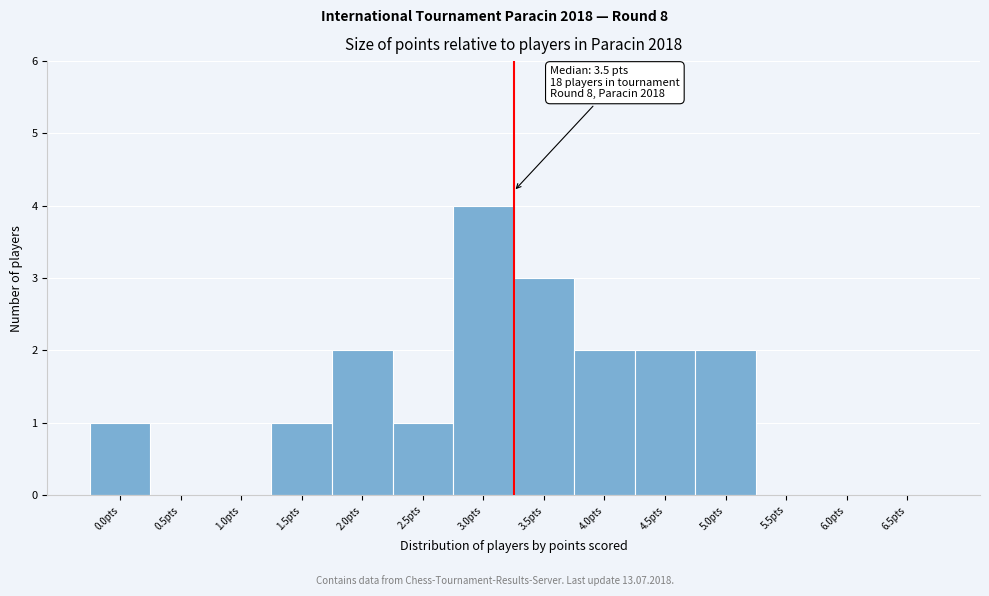

Reading left to right, what are all the values shown in this chart?

0.0pts=1	0.5pts=0	1.0pts=0	1.5pts=1	2.0pts=2	2.5pts=1	3.0pts=4	3.5pts=3	4.0pts=2	4.5pts=2	5.0pts=2	5.5pts=0	6.0pts=0	6.5pts=0